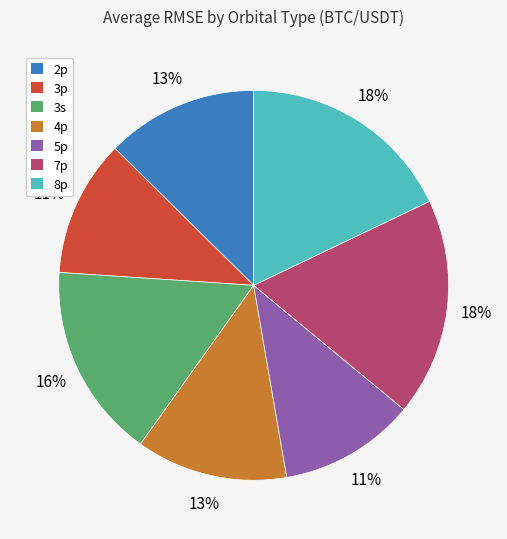

Is there a majority slice in this chart?

No